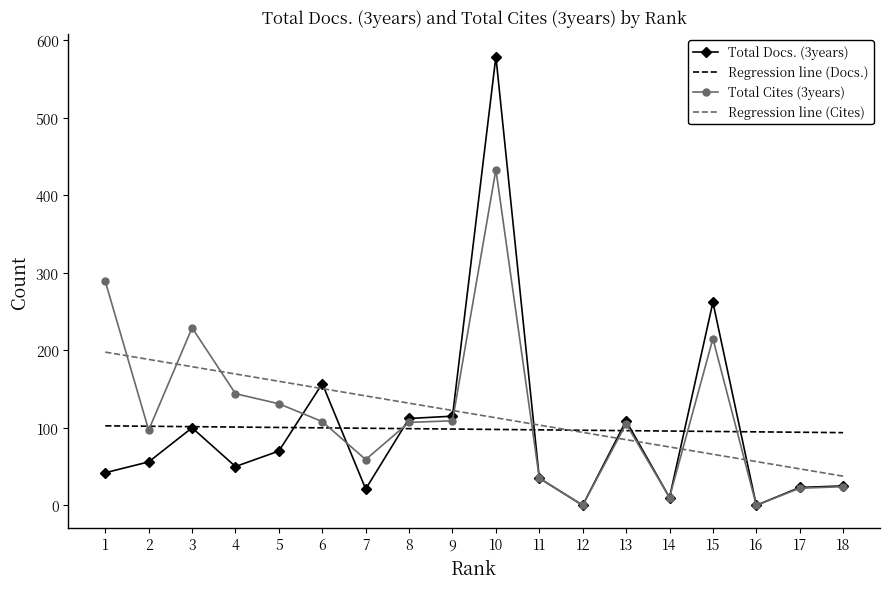

The Total Docs. (3years) series shows 10.0 at 14. True or false?

True